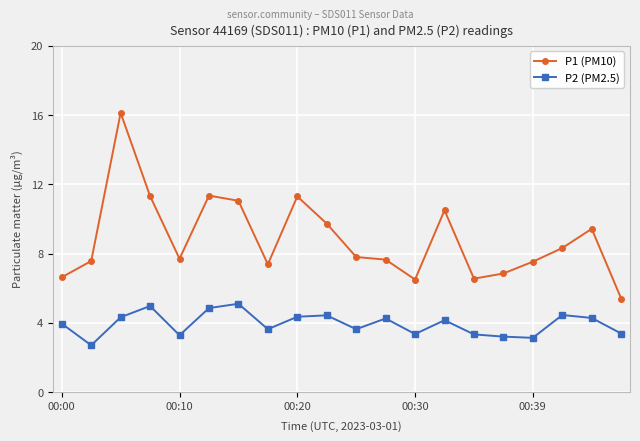

True or false: P2 (PM2.5) and P1 (PM10) intersect in this chart.

False